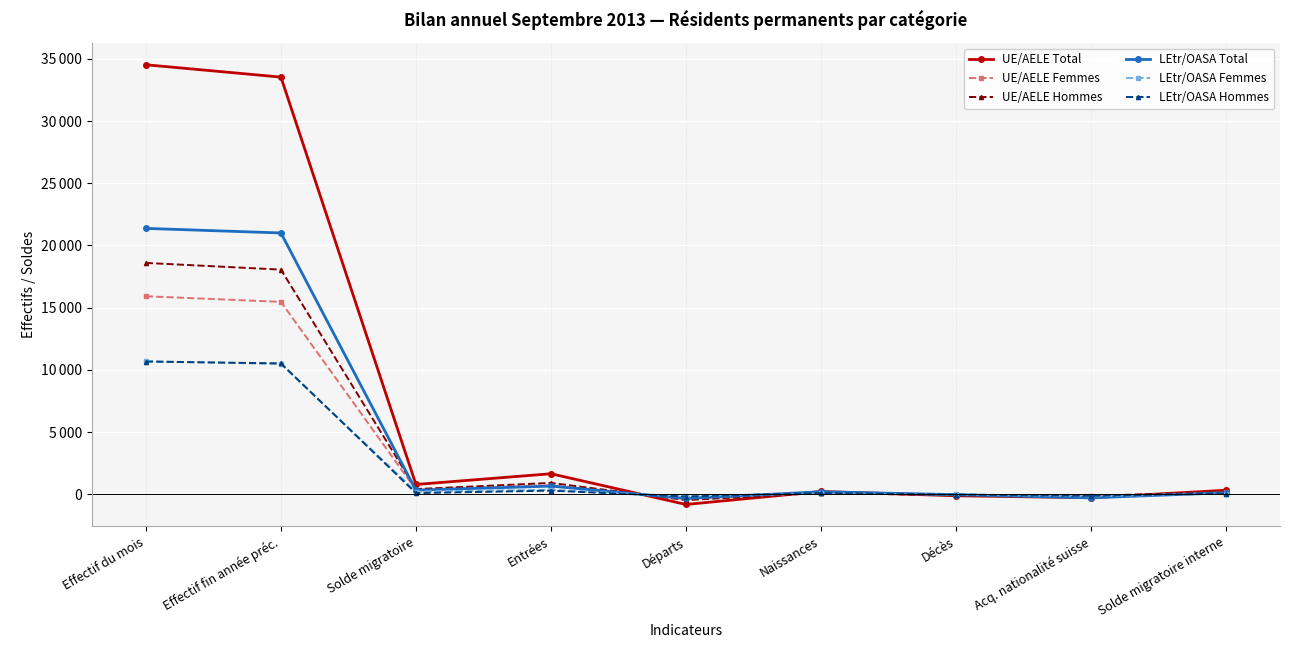

What are all the series names shown in the legend?

UE/AELE Total, UE/AELE Femmes, UE/AELE Hommes, LEtr/OASA Total, LEtr/OASA Femmes, LEtr/OASA Hommes